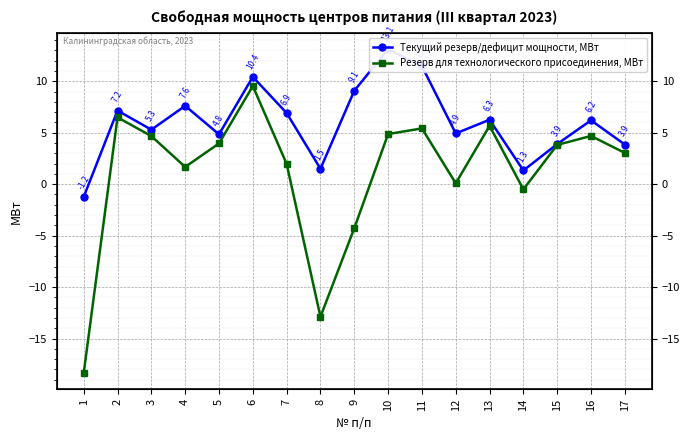

Reading left to right, list all the values displayed in this chart.

Текущий резерв/дефицит мощности, МВт: 1=-1.2	2=7.2	3=5.3	4=7.6	5=4.8	6=10.4	7=6.9	8=1.5	9=9.1	10=13.1	11=11.5	12=4.9	13=6.3	14=1.3	15=3.9	16=6.2	17=3.9
Резерв для технологического присоединения, МВт: 1=-18.4	2=6.5	3=4.7	4=1.7	5=4.0	6=9.5	7=2.0	8=-12.9	9=-4.3	10=4.9	11=5.4	12=0.1	13=5.7	14=-0.5	15=3.8	16=4.7	17=3.0